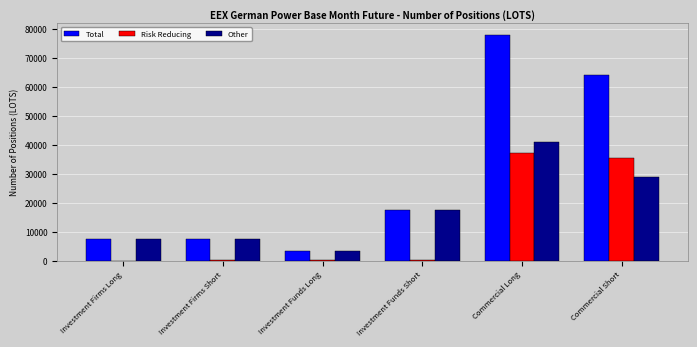

Which series has the widest spread of values?

Total